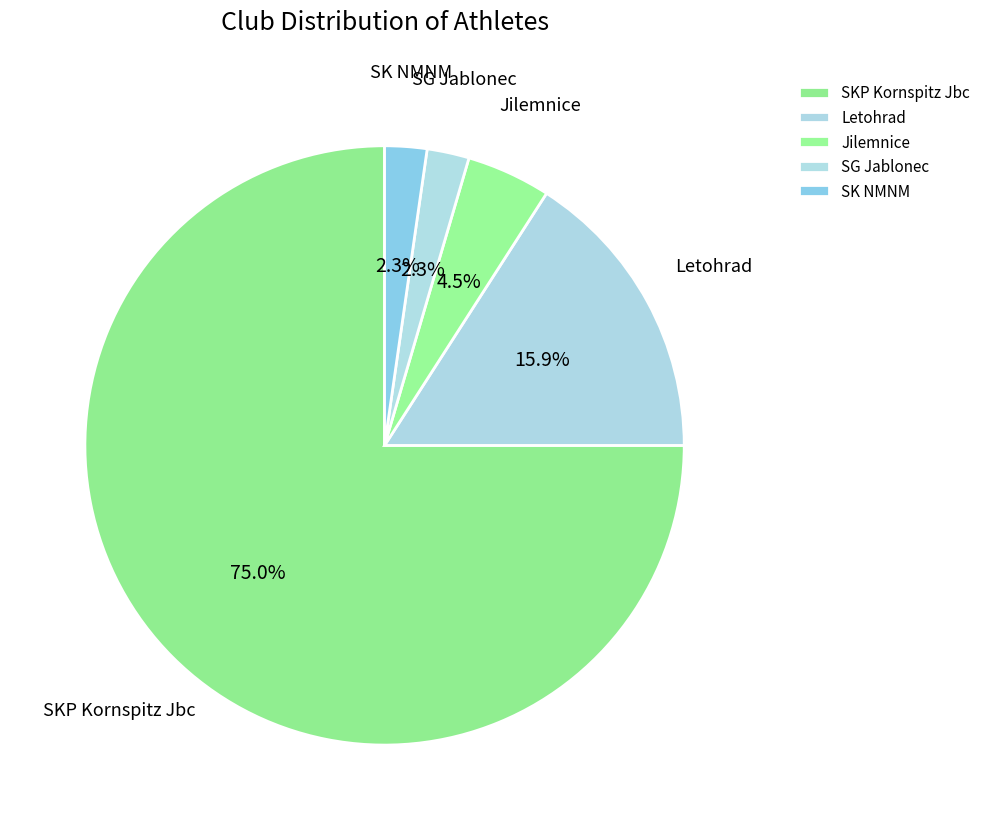

To the nearest percent, what portion does SG Jablonec represent?

2%